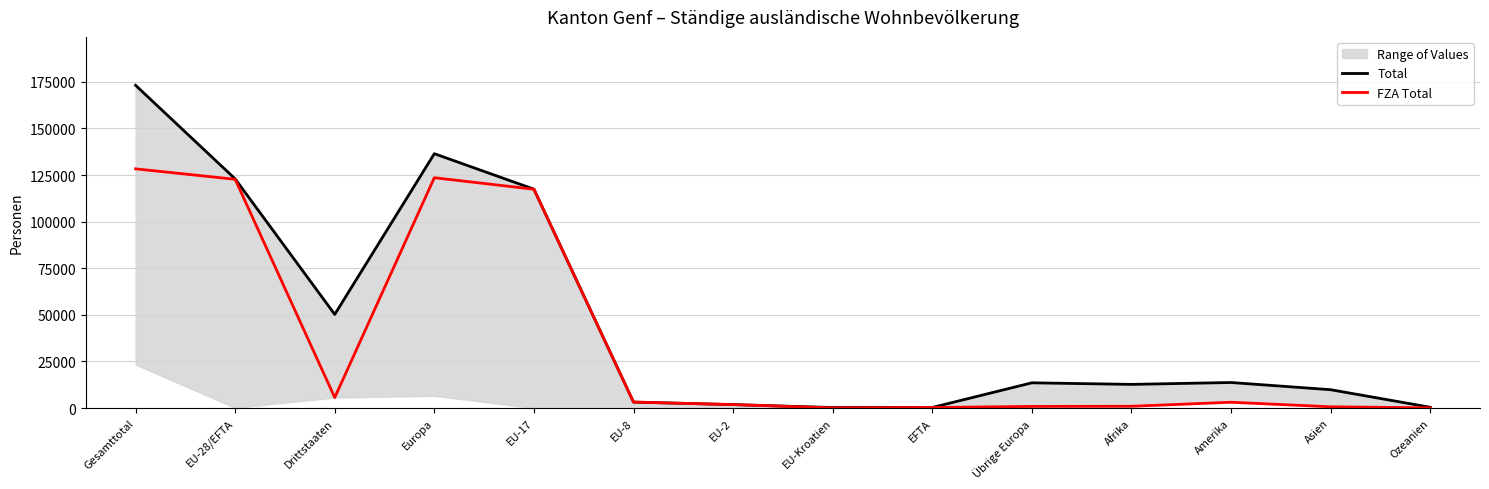

At which label does Total first exceed 13514?

Gesamttotal